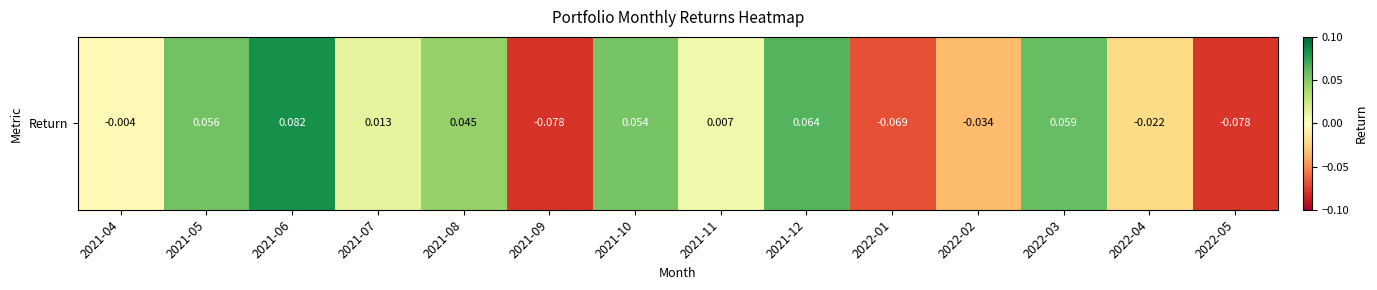

List the labels in order of value, largest first.

2021-06, 2021-12, 2022-03, 2021-05, 2021-10, 2021-08, 2021-07, 2021-11, 2021-04, 2022-04, 2022-02, 2022-01, 2022-05, 2021-09